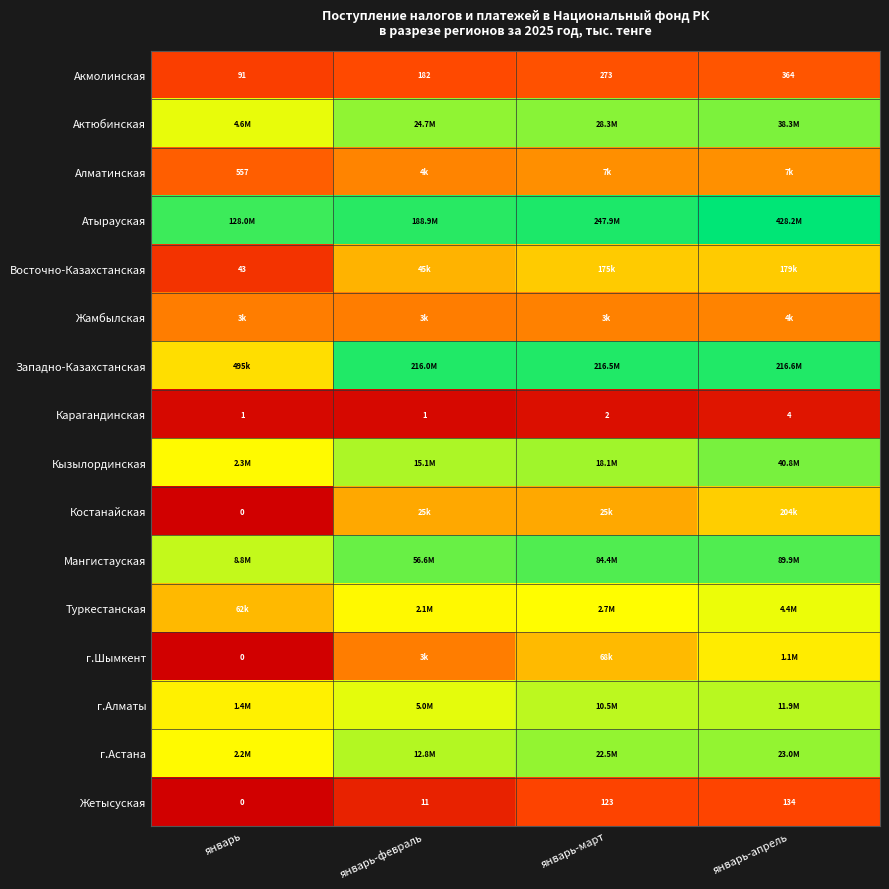

Which has a higher value, январь-март or январь-февраль?

январь-март